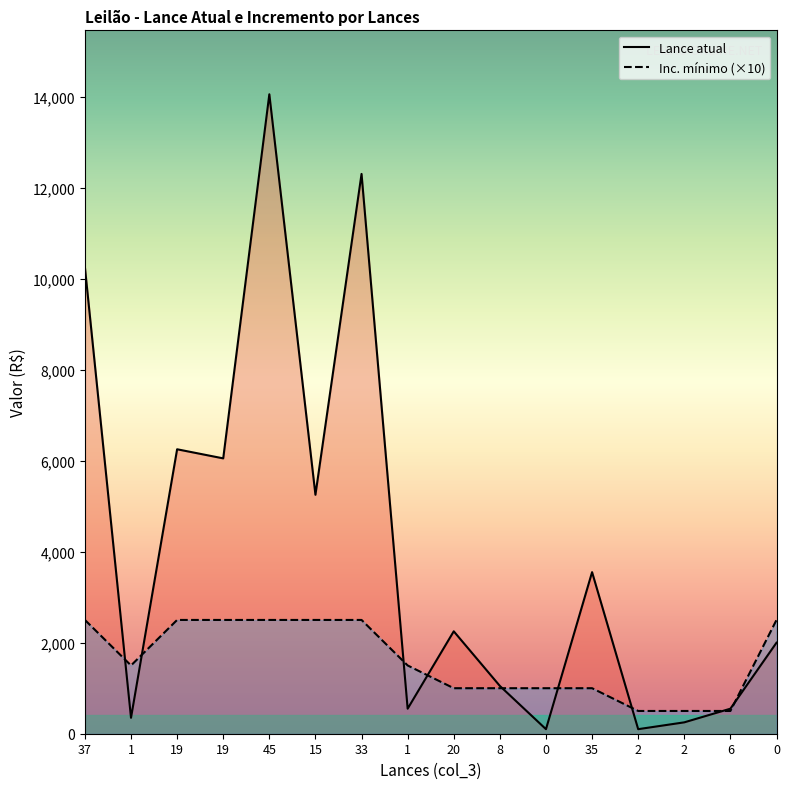

The Inc. mínimo series shows 936 at 19. True or false?

False